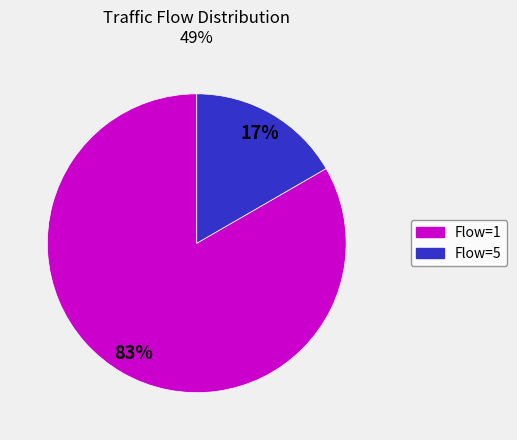

To the nearest percent, what is the average slice percentage?

50%